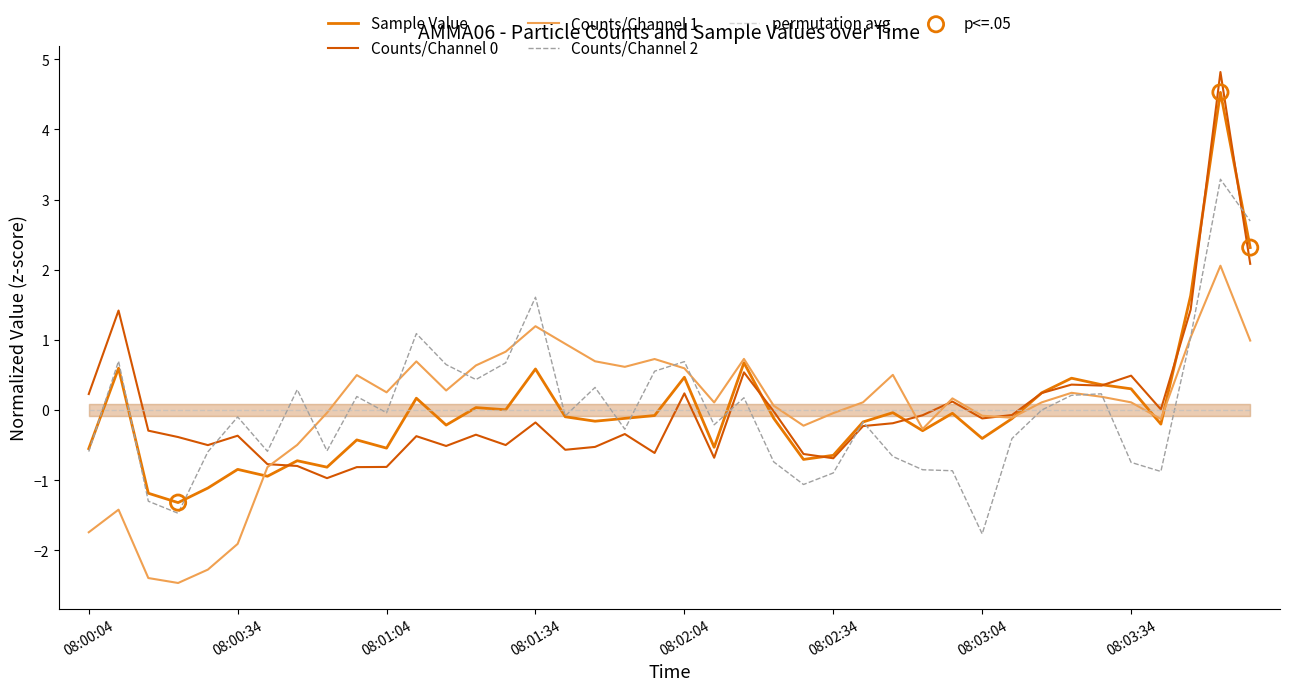

At how many categories does at least one series exceed 0?

29